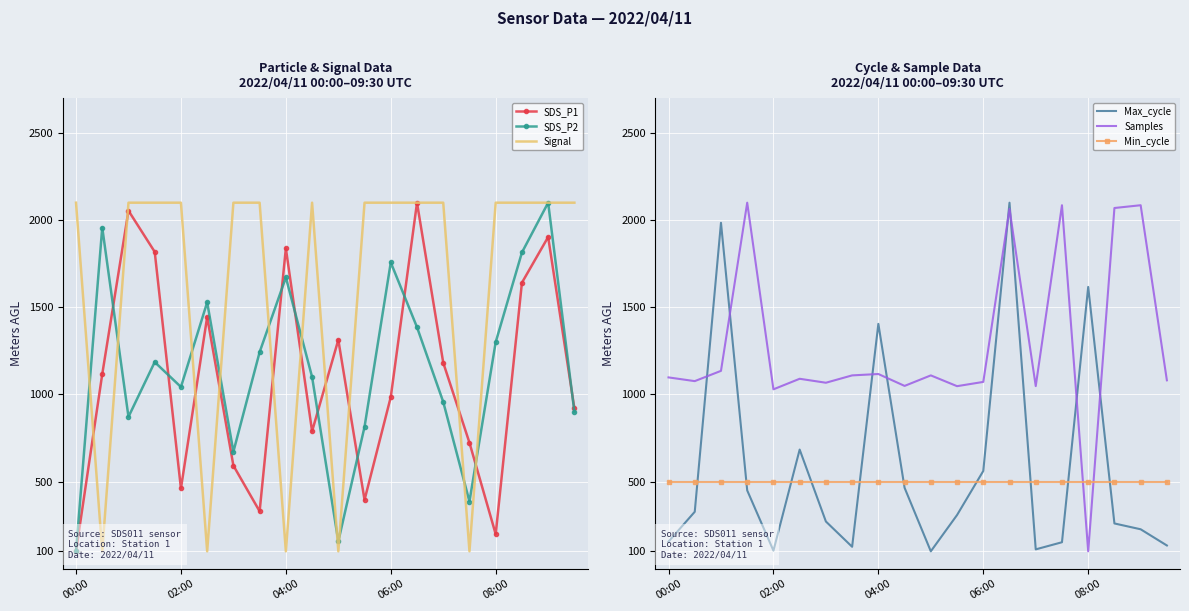

At which label does Samples reach its minimum?

08:00